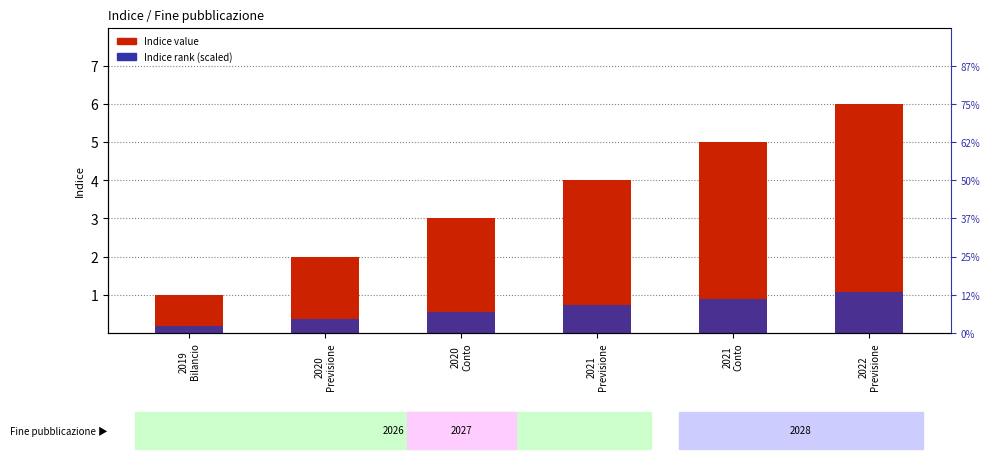

The Indice (secondary rank) series shows 0.1 at 2019
Bilancio. True or false?

False